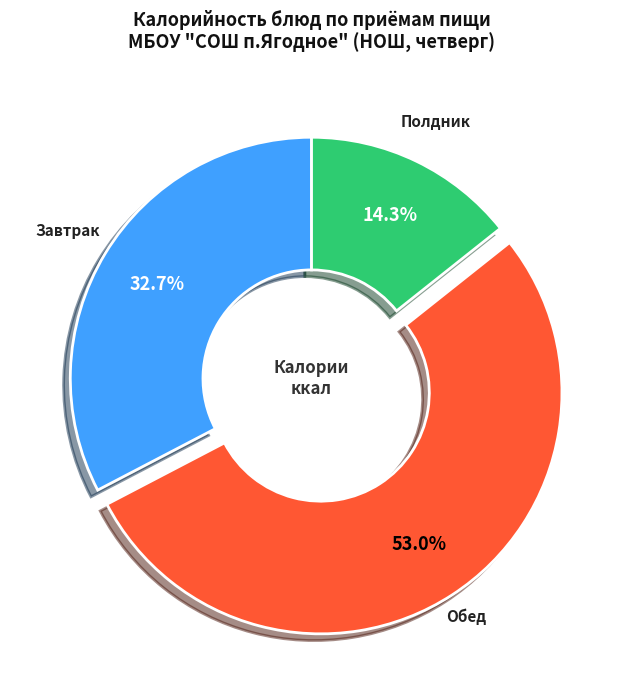

Is there any slice that represents more than half of the pie?

Yes